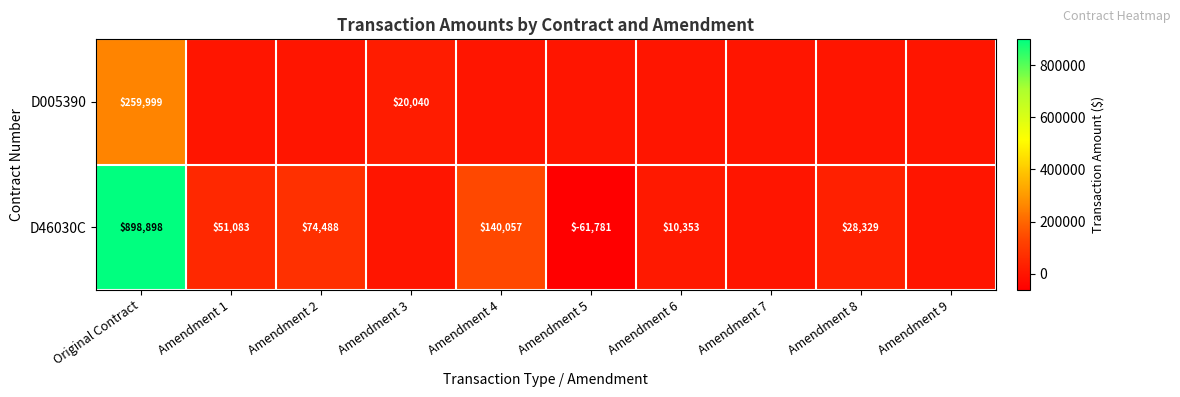

Is it true that D46030C equals 205039 at Amendment 4?

False